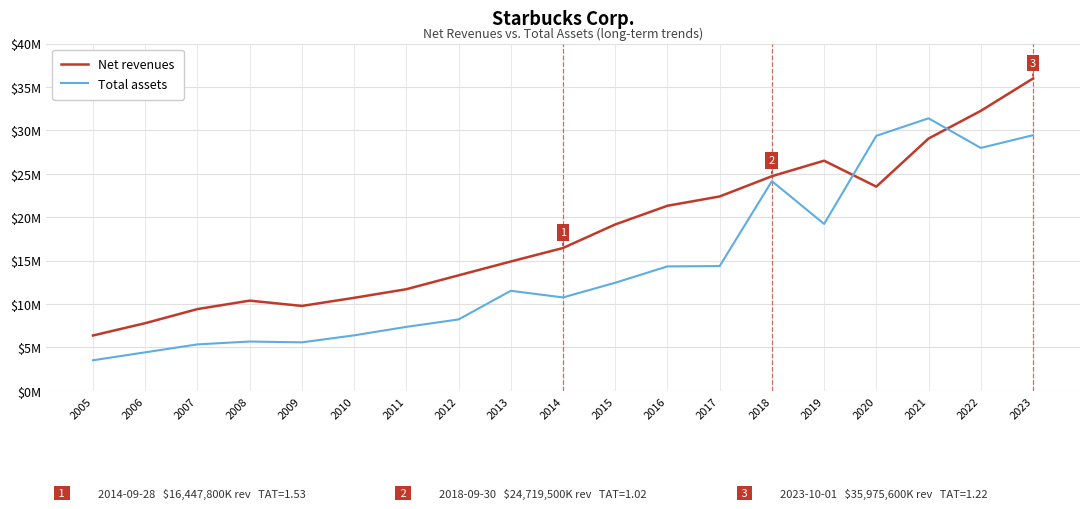

Which series has the largest total across all categories?

Net revenues